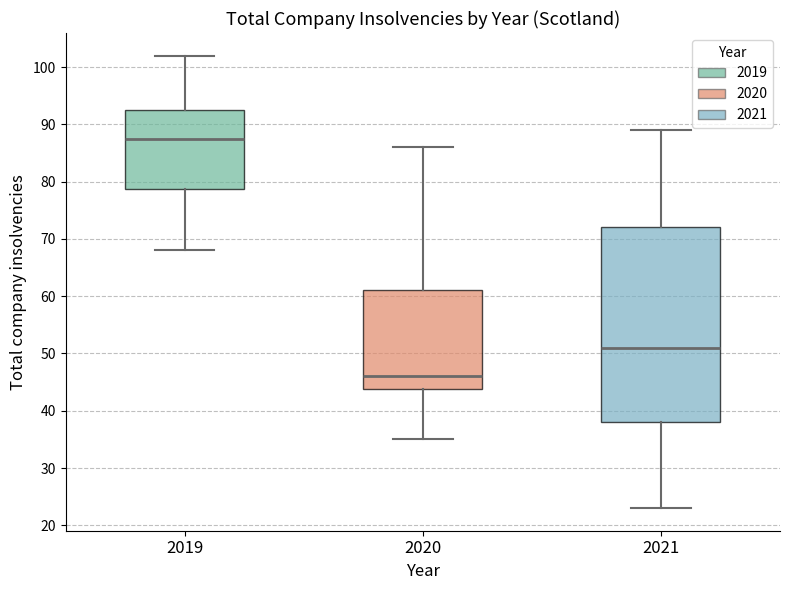

Reading left to right, transcribe this box plot: for each box, give where its median line is, the range the box spans, and where its two whiskers end, as read against the y-axis. The values are not printed on the chart, so give them approximately, as read against the axis.

2019: median 88, box 79 to 93, whiskers 68 to 102
2020: median 46, box 44 to 61, whiskers 35 to 86
2021: median 51, box 38 to 72, whiskers 23 to 89